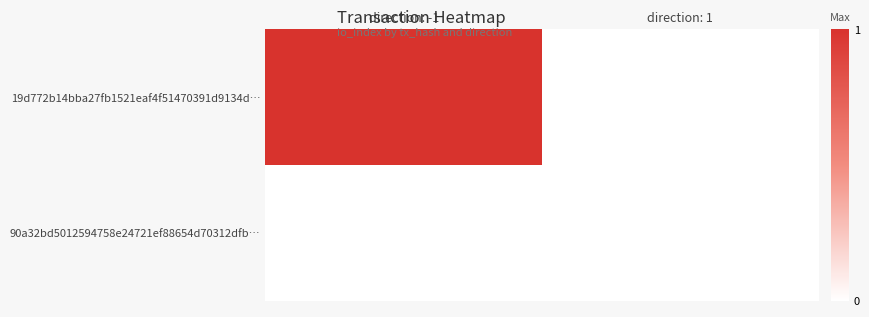

List the series in order of their peak value, lowest first.

90a32bd5012594758e24721ef88654d70312dfb…, 19d772b14bba27fb1521eaf4f51470391d9134d…